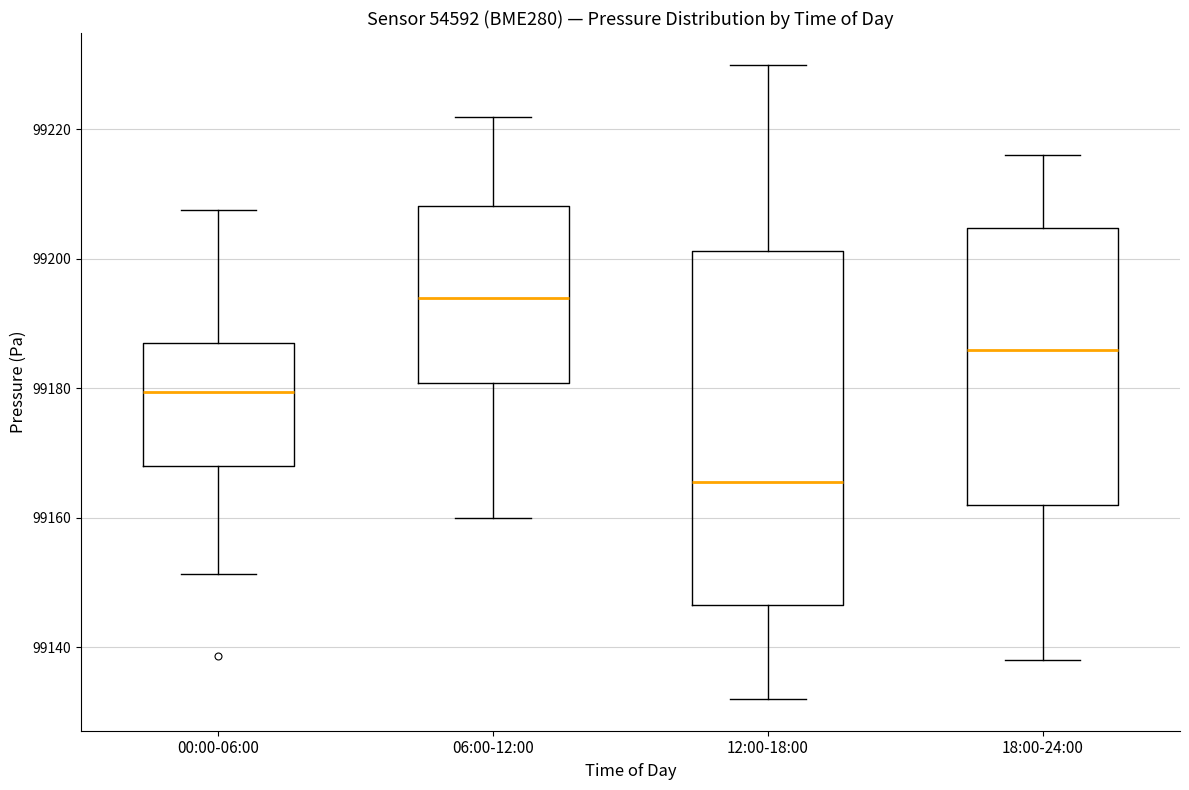

Reading left to right, read every box against the y-axis: the position of its median line, the range the box covers, and the ends of its whiskers. The values are not printed on the chart, so give them approximately, as read against the axis.

00:00-06:00: median 99180, box 99168 to 99186, whiskers 99152 to 99208
06:00-12:00: median 99194, box 99180 to 99208, whiskers 99160 to 99222
12:00-18:00: median 99166, box 99146 to 99202, whiskers 99132 to 99230
18:00-24:00: median 99186, box 99162 to 99204, whiskers 99138 to 99216